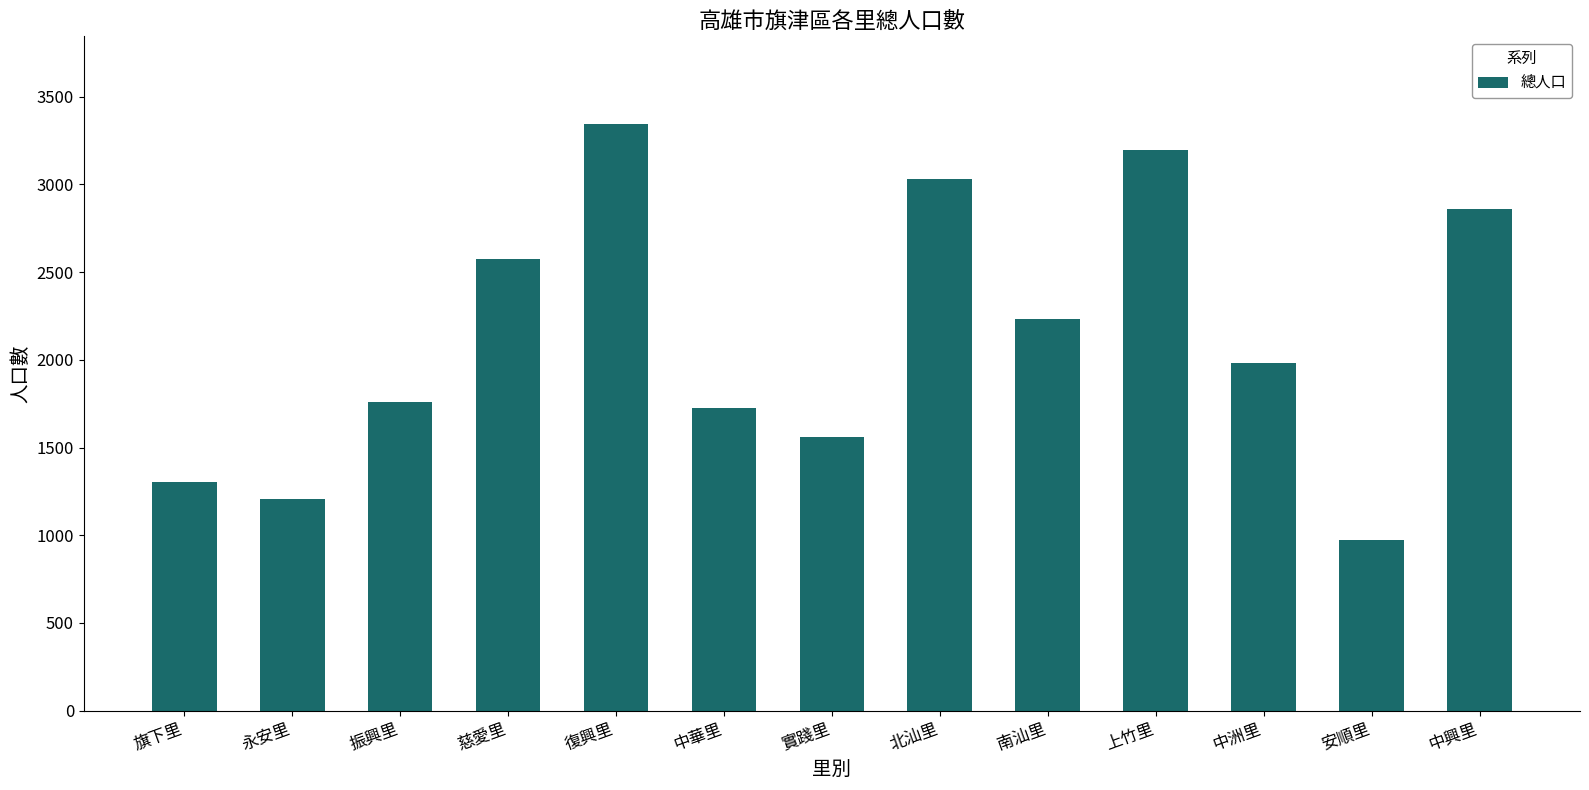

Reading left to right, what are all the values shown in this chart?

1303	1209	1758	2573	3343	1723	1559	3030	2233	3195	1981	973	2862